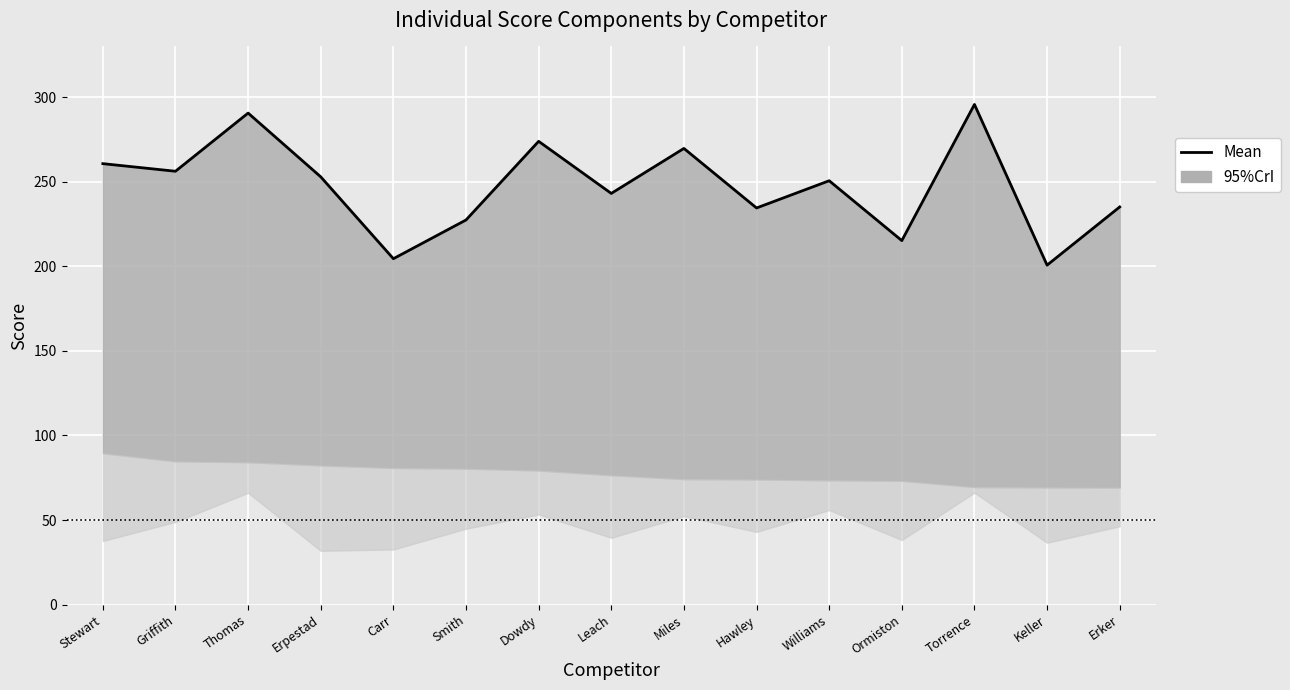

List the labels in order of value, largest first.

Torrence, Thomas, Dowdy, Miles, Stewart, Griffith, Erpestad, Williams, Leach, Erker, Hawley, Smith, Ormiston, Carr, Keller